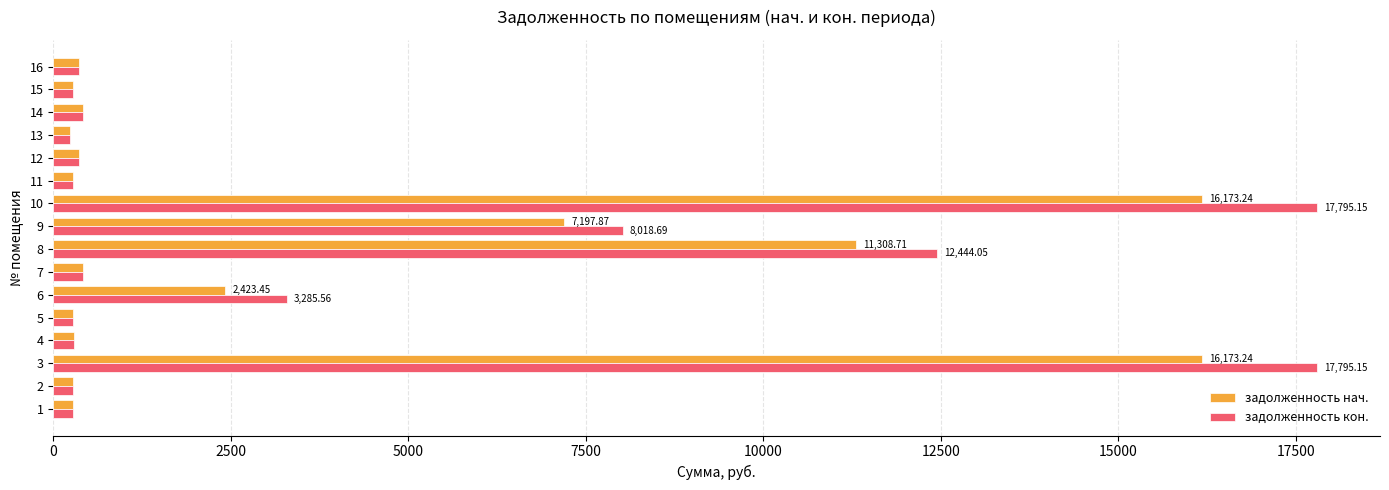

What is the sum of all задолженность кон. values?

62801.1